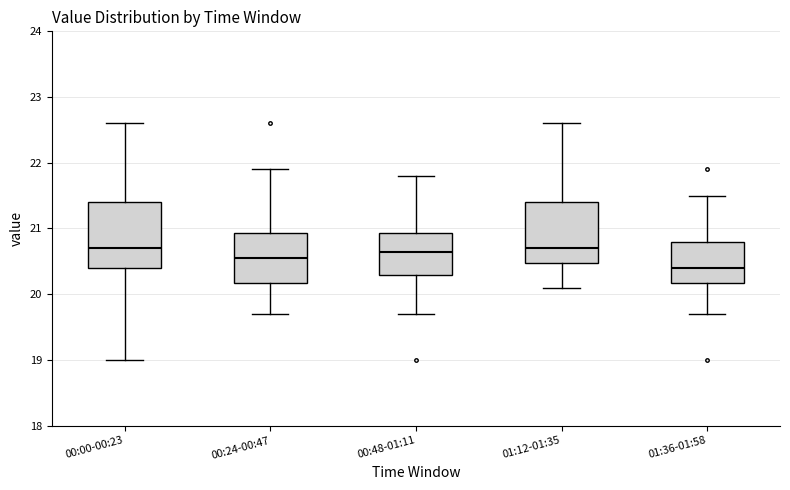

Reading left to right, read every box against the y-axis: the position of its median line, the range the box covers, and the ends of its whiskers. The values are not printed on the chart, so give them approximately, as read against the axis.

00:00-00:23: median 20.7, box 20.4 to 21.4, whiskers 19.0 to 22.6
00:24-00:47: median 20.6, box 20.2 to 20.9, whiskers 19.7 to 21.9
00:48-01:11: median 20.7, box 20.3 to 20.9, whiskers 19.7 to 21.8
01:12-01:35: median 20.7, box 20.5 to 21.4, whiskers 20.1 to 22.6
01:36-01:58: median 20.4, box 20.2 to 20.8, whiskers 19.7 to 21.5